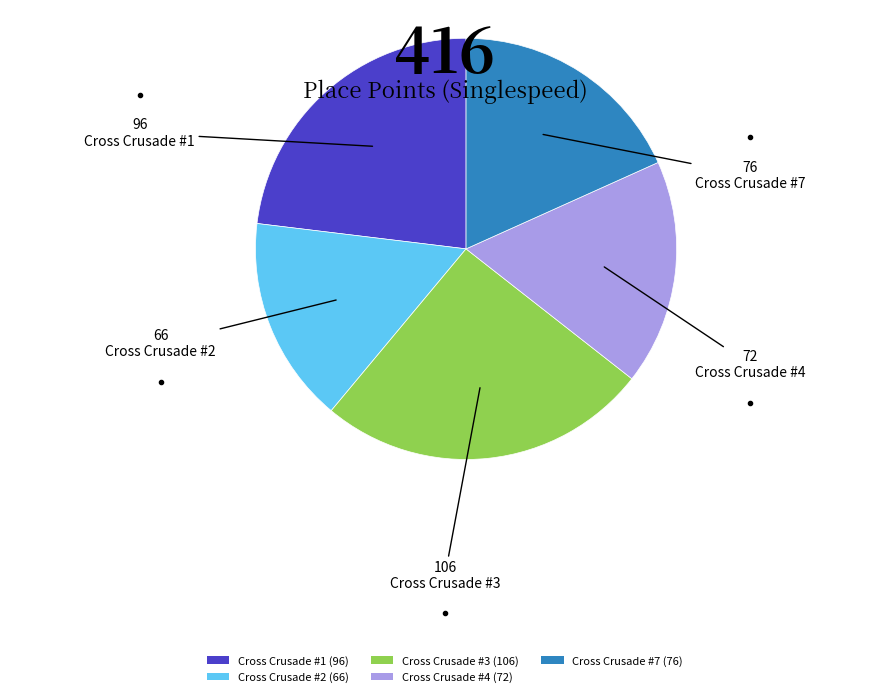

Between Cross Crusade #2 and Cross Crusade #1, which is larger?

Cross Crusade #1